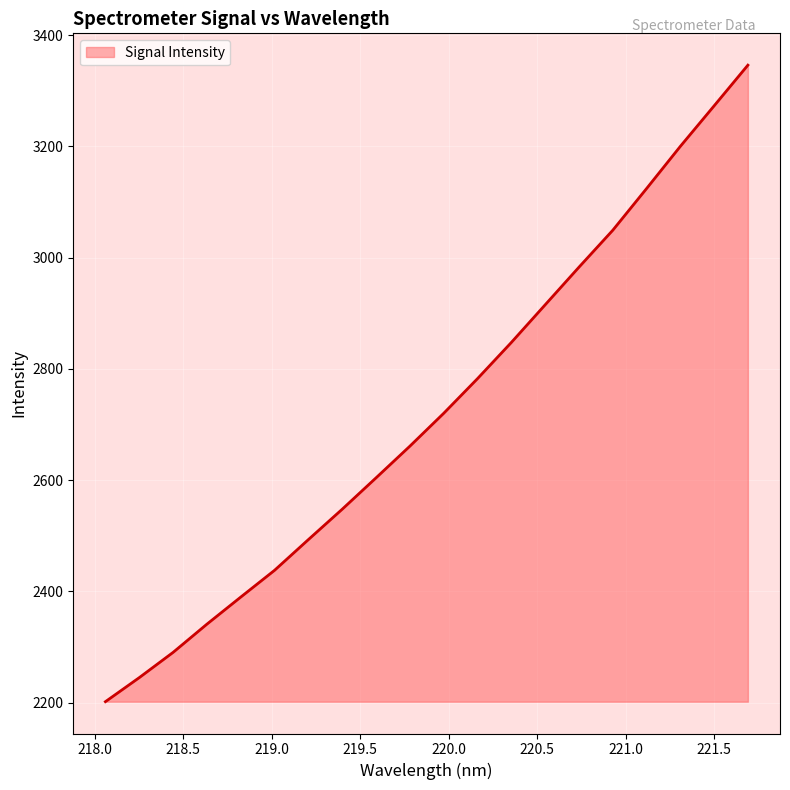

What is the smallest value displayed?

2201.9